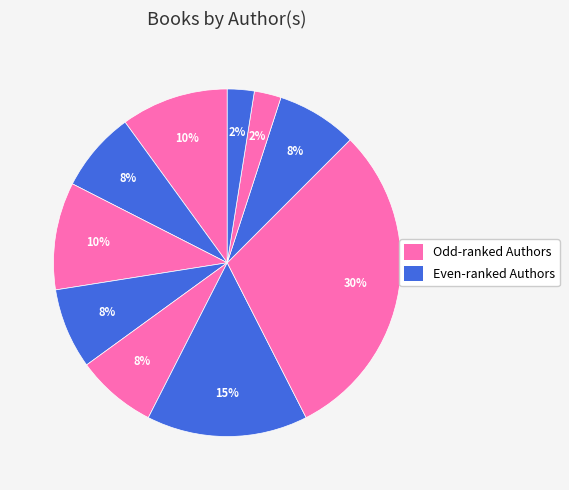

How many slices are in this pie chart?

10